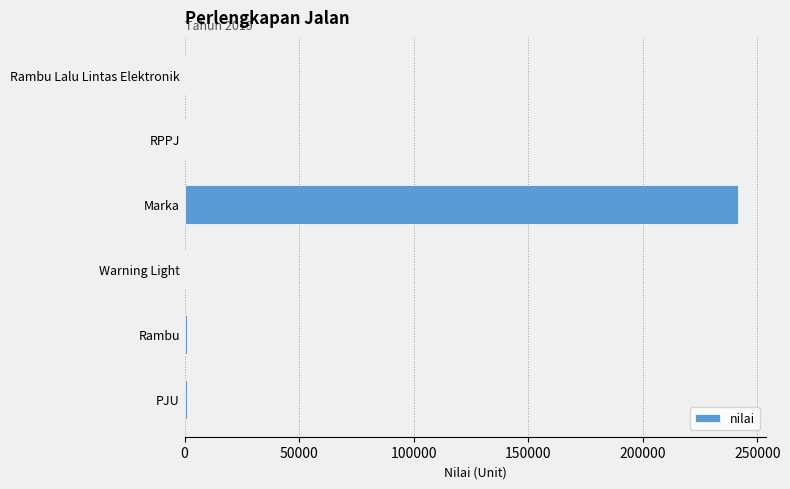

Are the bars grouped side by side (vs. stacked)?

No